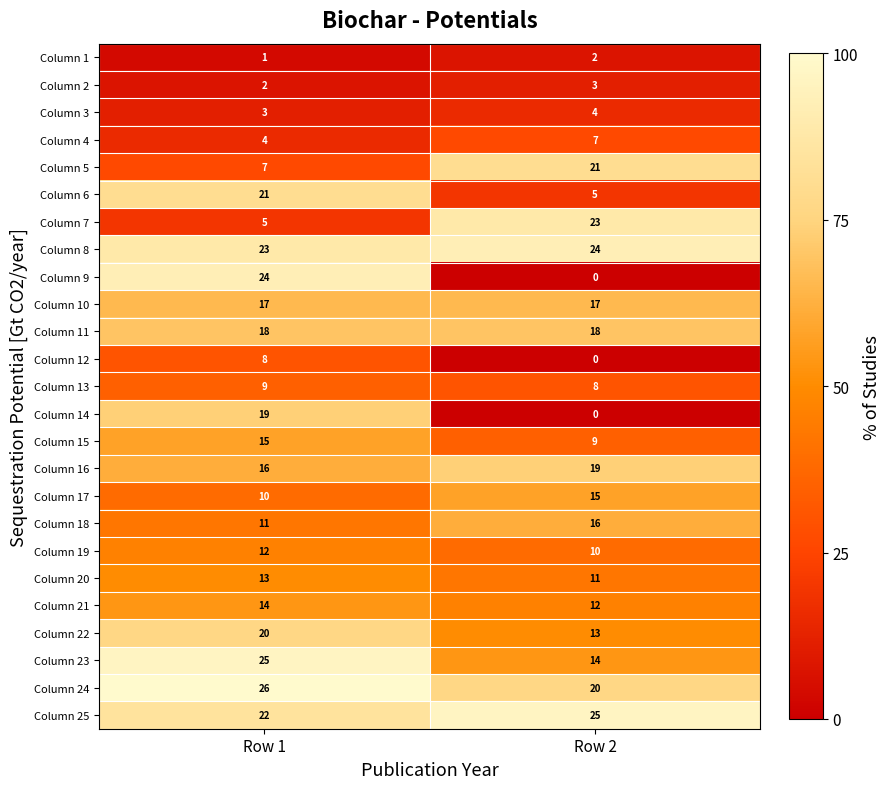

Which label corresponds to the largest value in the chart?

Row 1